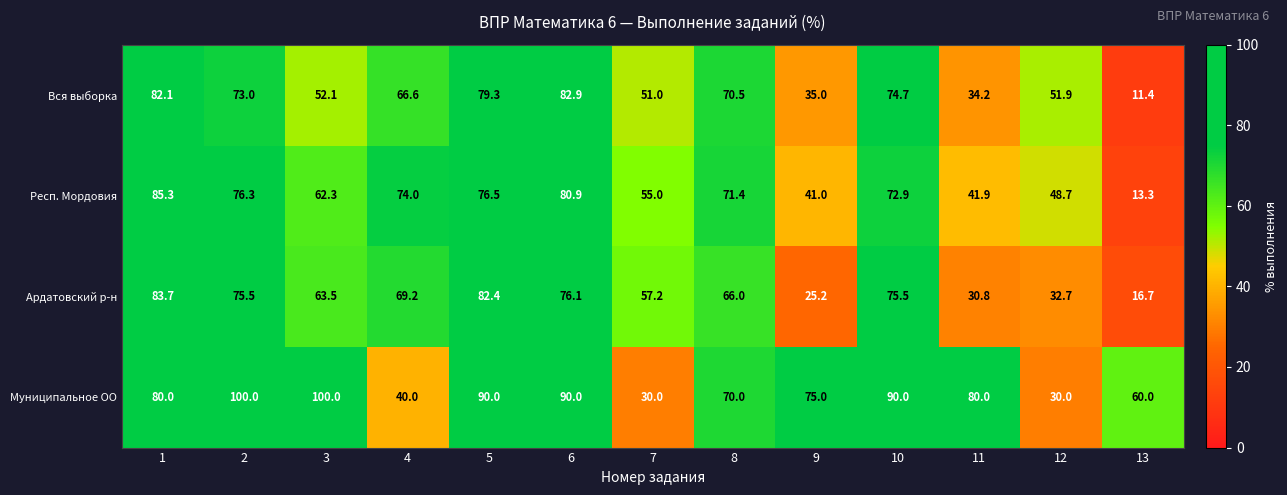

At 5, list the series in order from smallest to largest.

Респ. Мордовия, Вся выборка, Ардатовский р-н, Муниципальное ОО